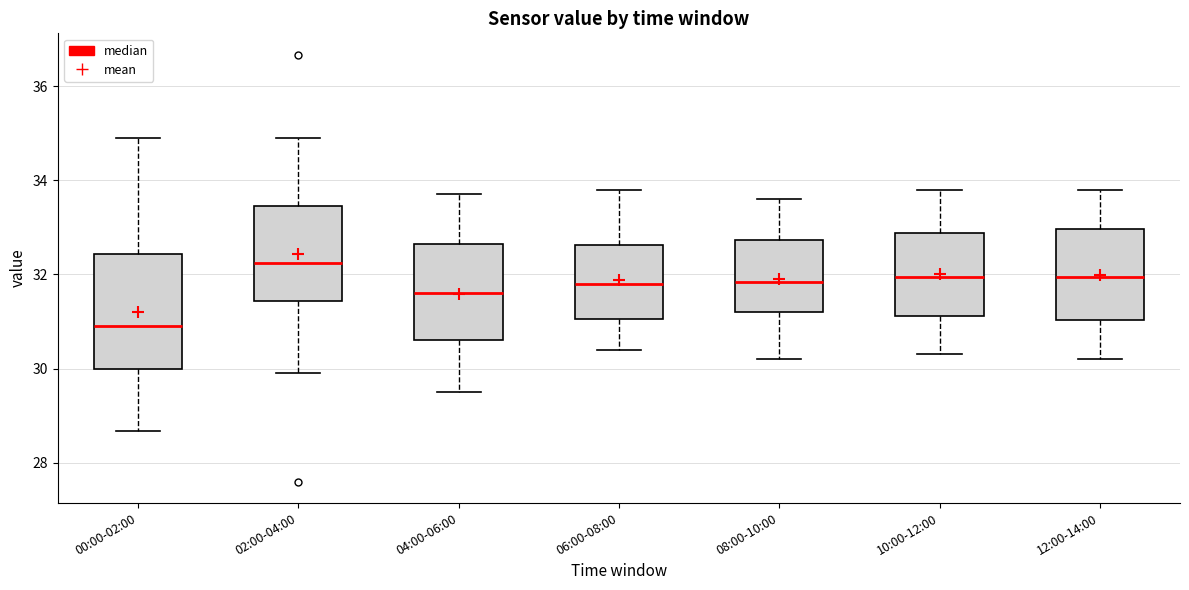

Which box's median line is the highest?

02:00-04:00